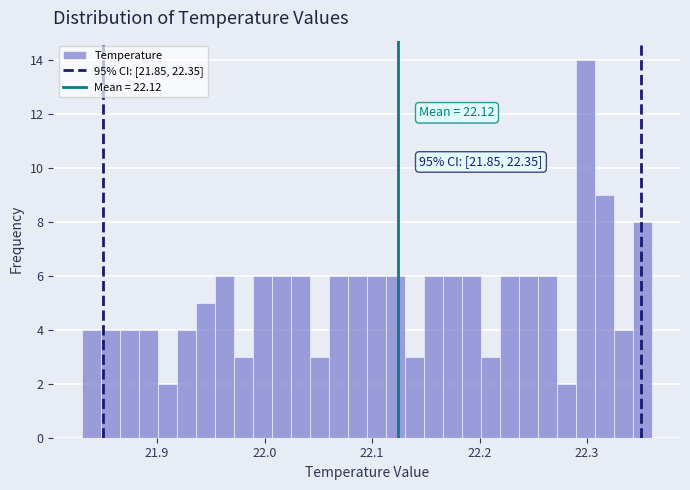

Around what value on the x-axis is the tallest bar? Give the approximate position of its centre, as read against the axis.

22.30